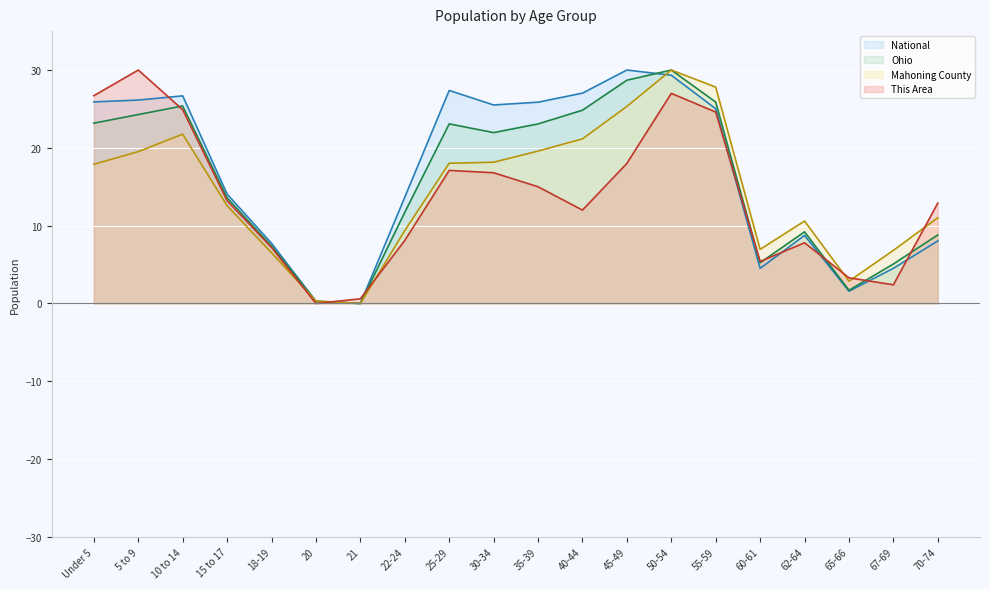

What are all the series names shown in the legend?

National, Ohio, Mahoning County, This Area